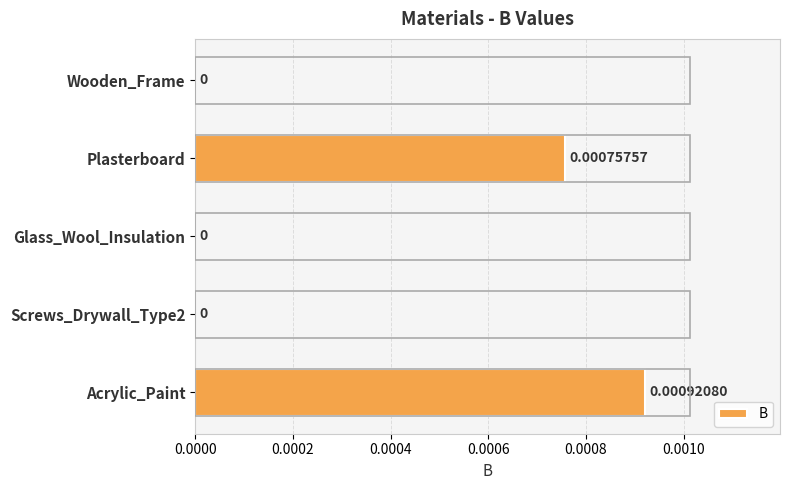

Which label corresponds to the largest value in the chart?

Acrylic_Paint